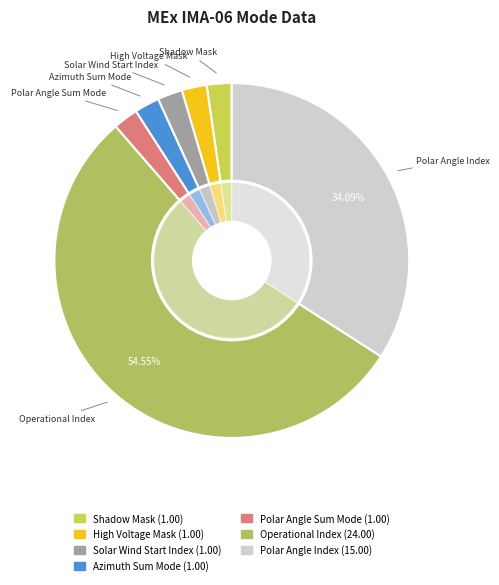

What percentage is the Shadow Mask slice, to the nearest percent?

2%